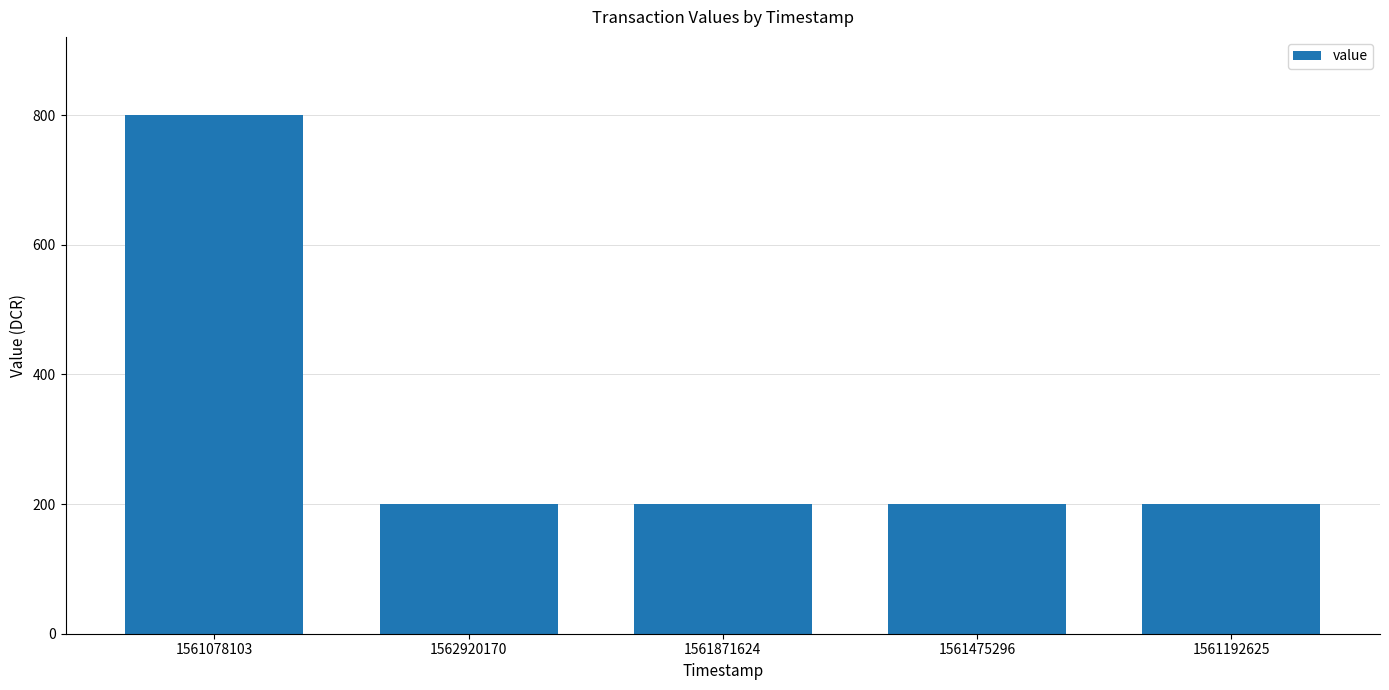

Is it true that the value at 1561078103 is 207.4?

False